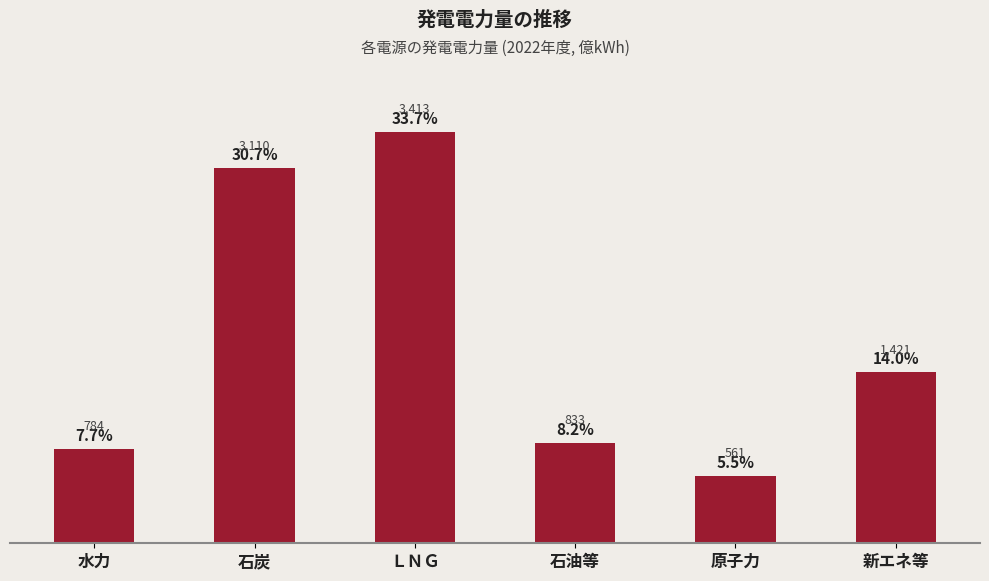

Approximately how many times larger is the value at 原子力 compared to 石油等?

0.7